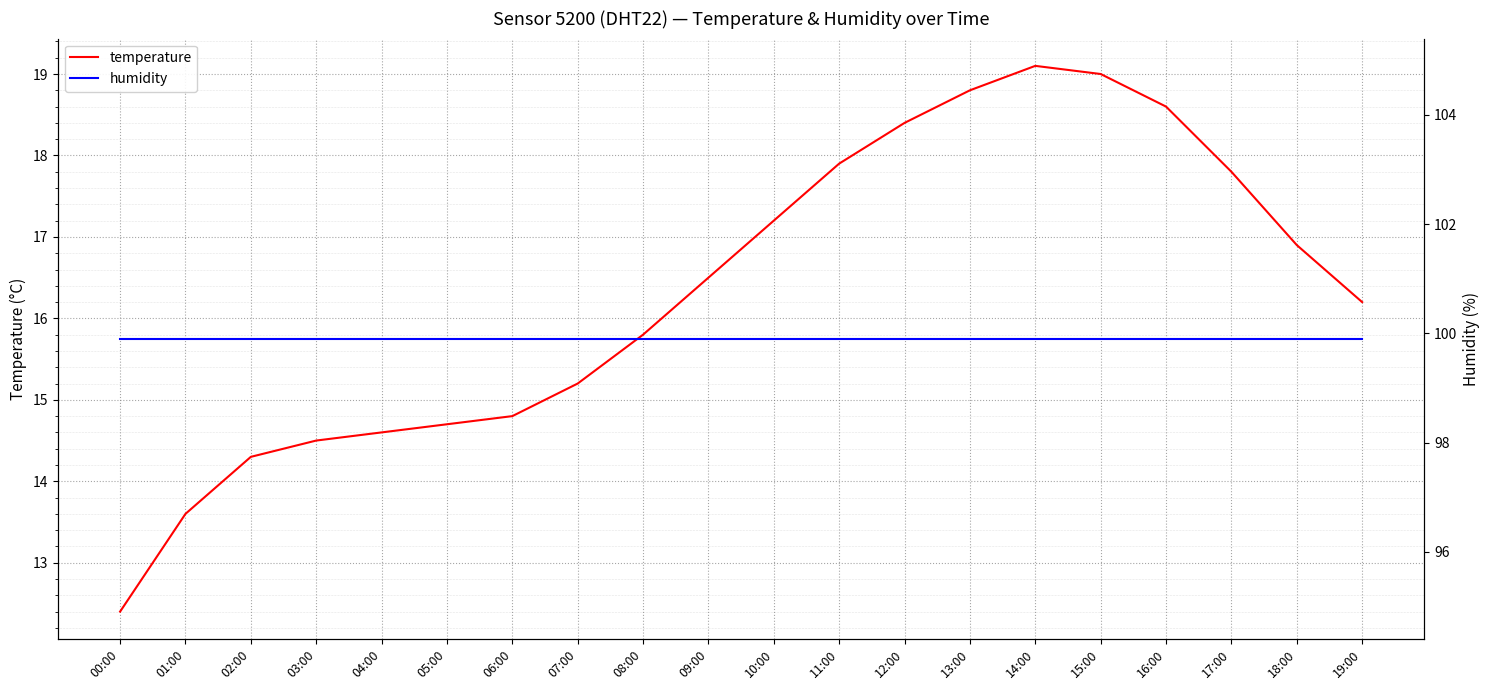

The value of temperature at 05:00 is 8.5. True or false?

False